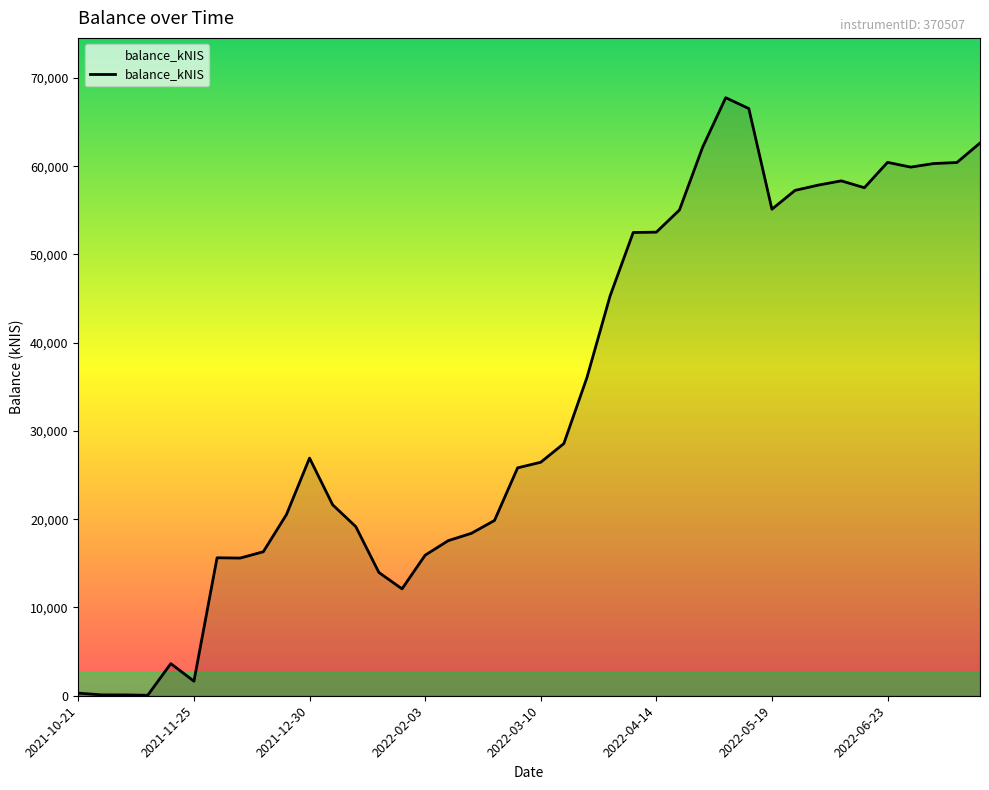

What is the maximum value shown in the chart?

67757.2